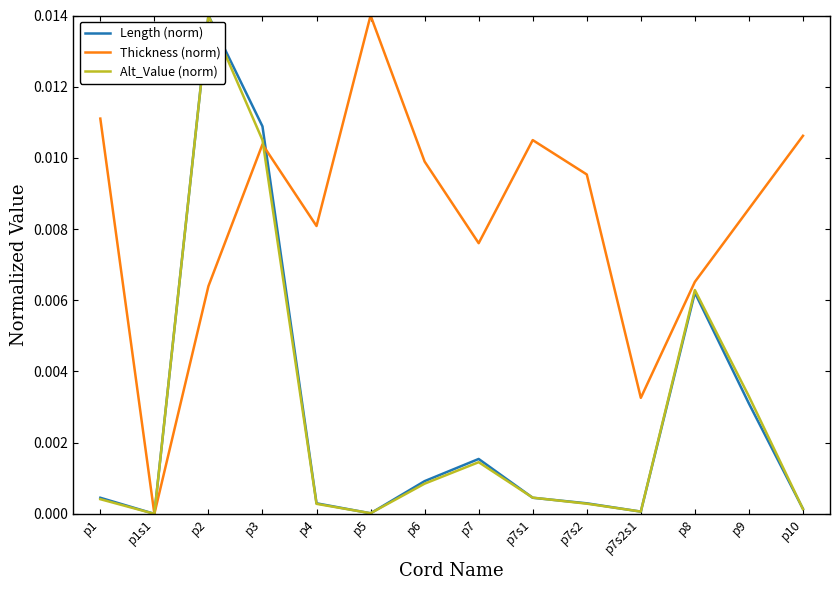

Which category has the lowest value in the Thickness (norm) series?

p1s1